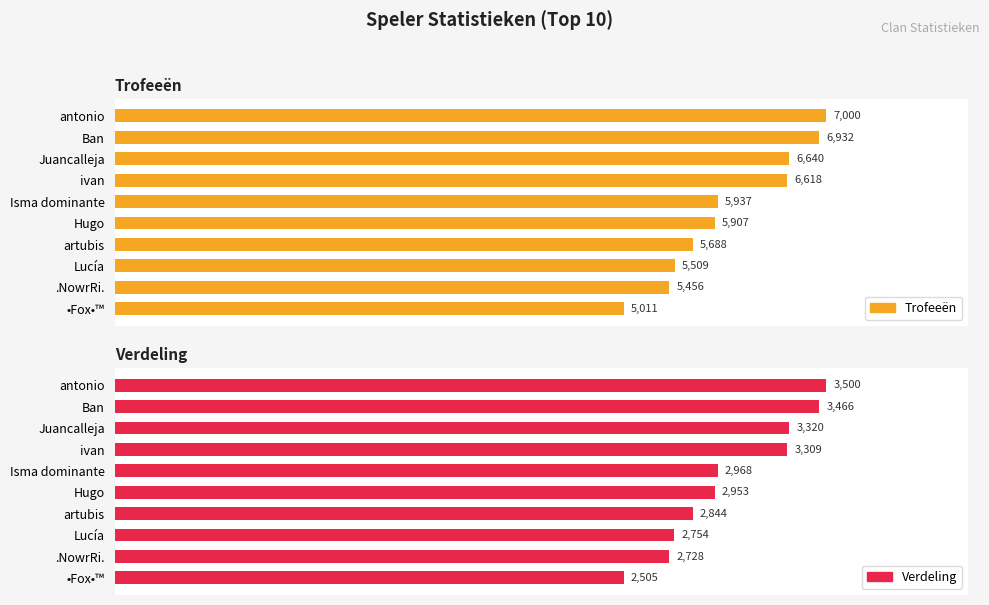

The Trofeeën series shows 4091 at Juancalleja. True or false?

False